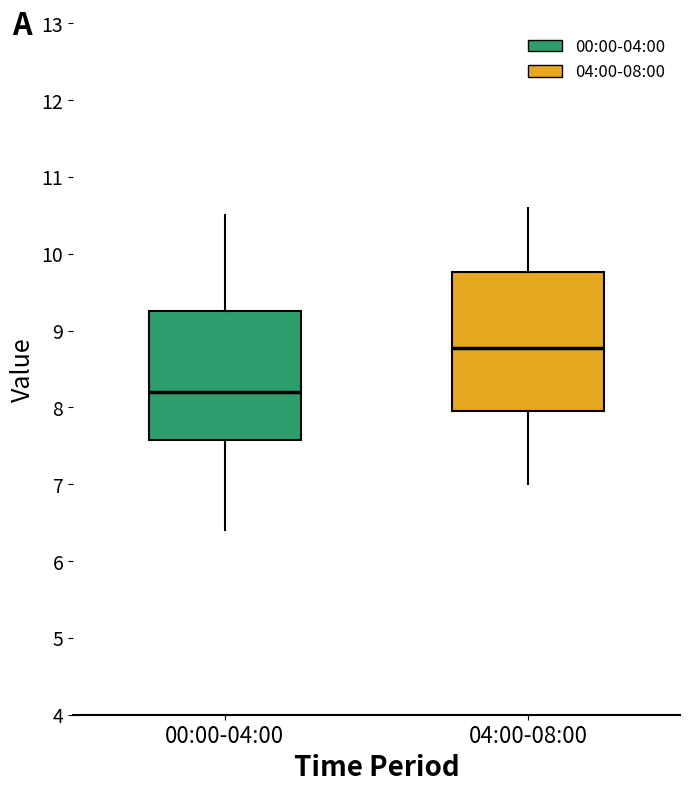

Reading left to right, read every box against the y-axis: the position of its median line, the range the box covers, and the ends of its whiskers. The values are not printed on the chart, so give them approximately, as read against the axis.

00:00-04:00: median 8.2, box 7.6 to 9.3, whiskers 6.4 to 10.5
04:00-08:00: median 8.8, box 8.0 to 9.8, whiskers 7.0 to 10.6